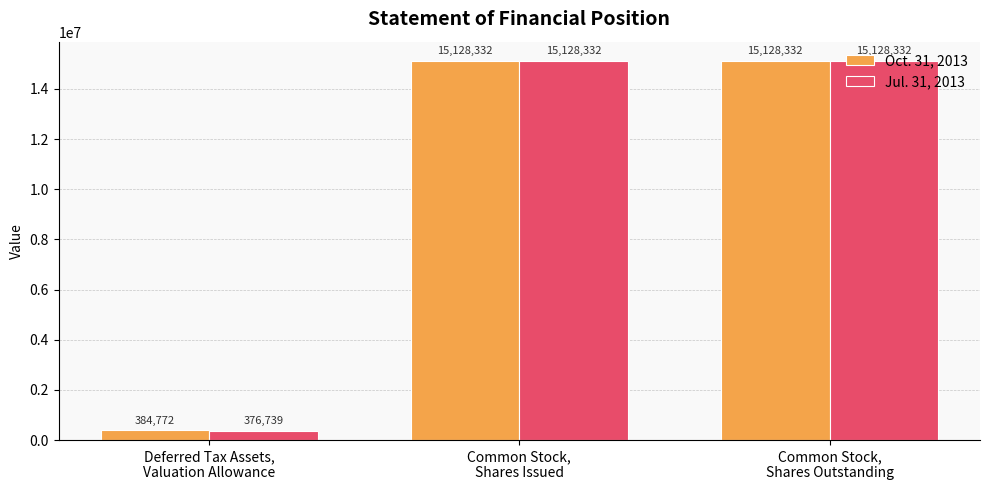

What is the difference between the maximum and minimum values in the Jul. 31, 2013 series?

14751593